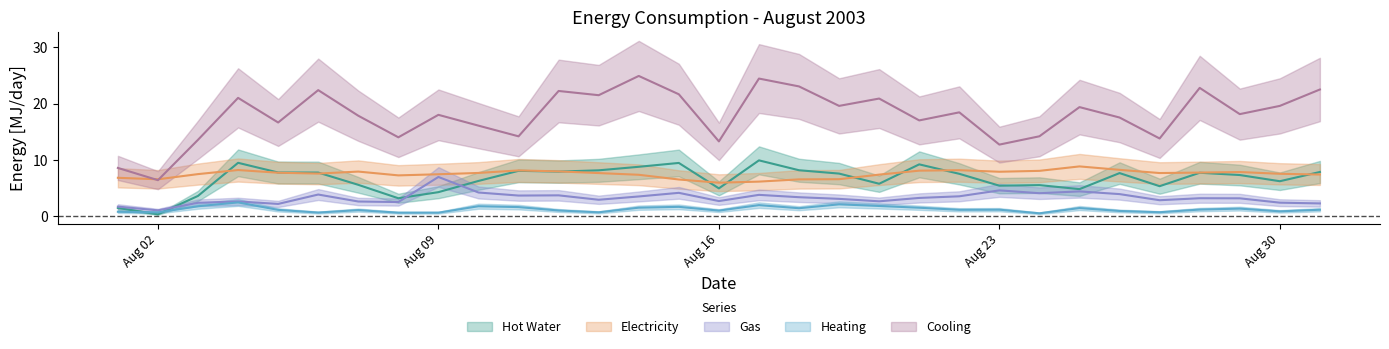

At which label does cooling first exceed 18?

2003/8/4